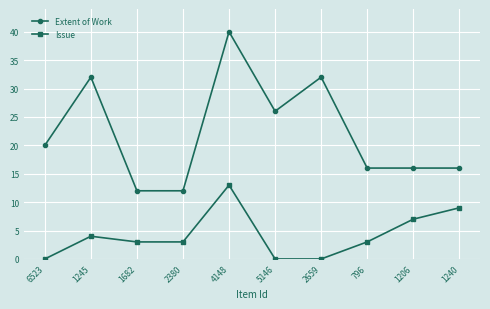

True or false: Issue and Extent of Work cross at least once.

False